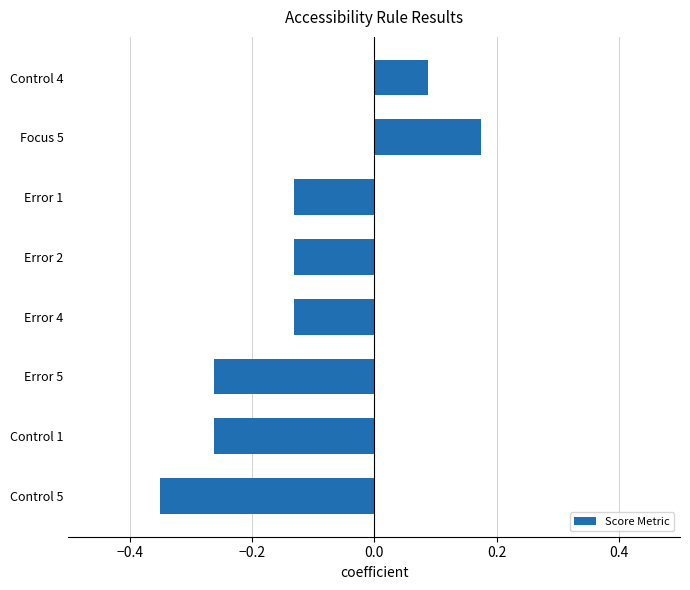

The value at Control 1 is -0.1. True or false?

False